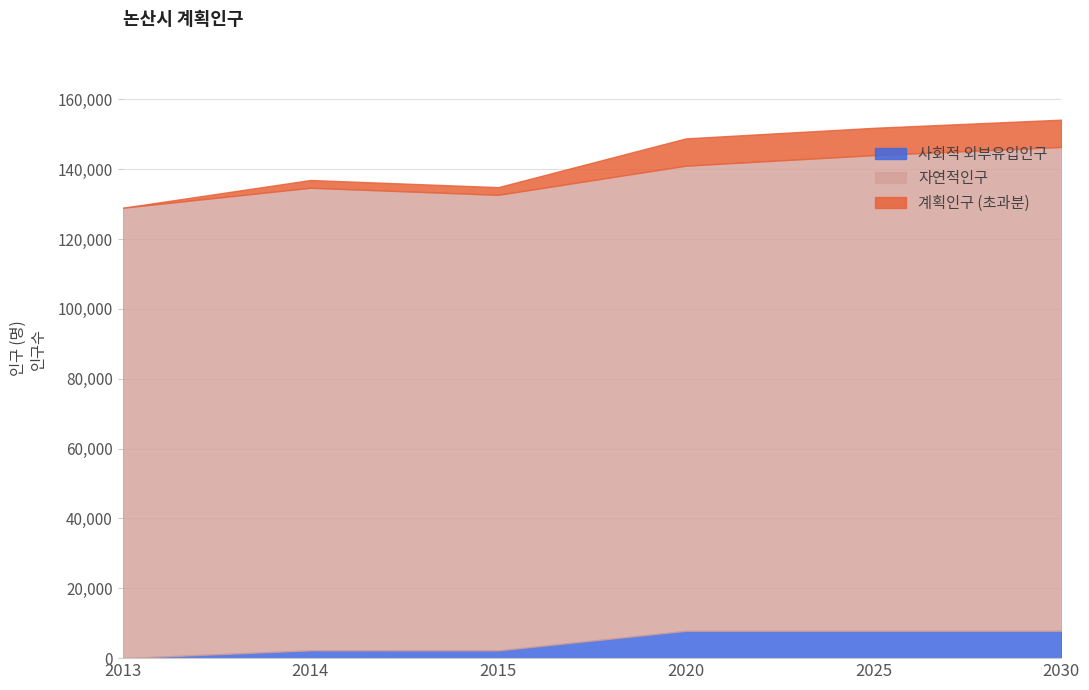

What is the value of the 사회적 외부유입인구 point at the 3rd from the left?

2200